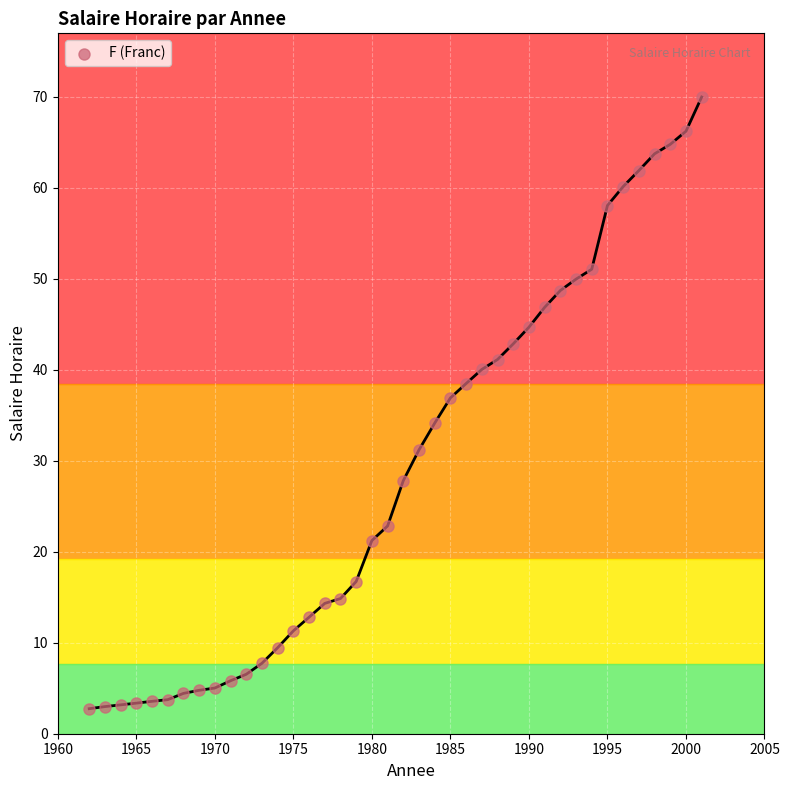

What Y value in the scatter plot is closest to 36?

36.9